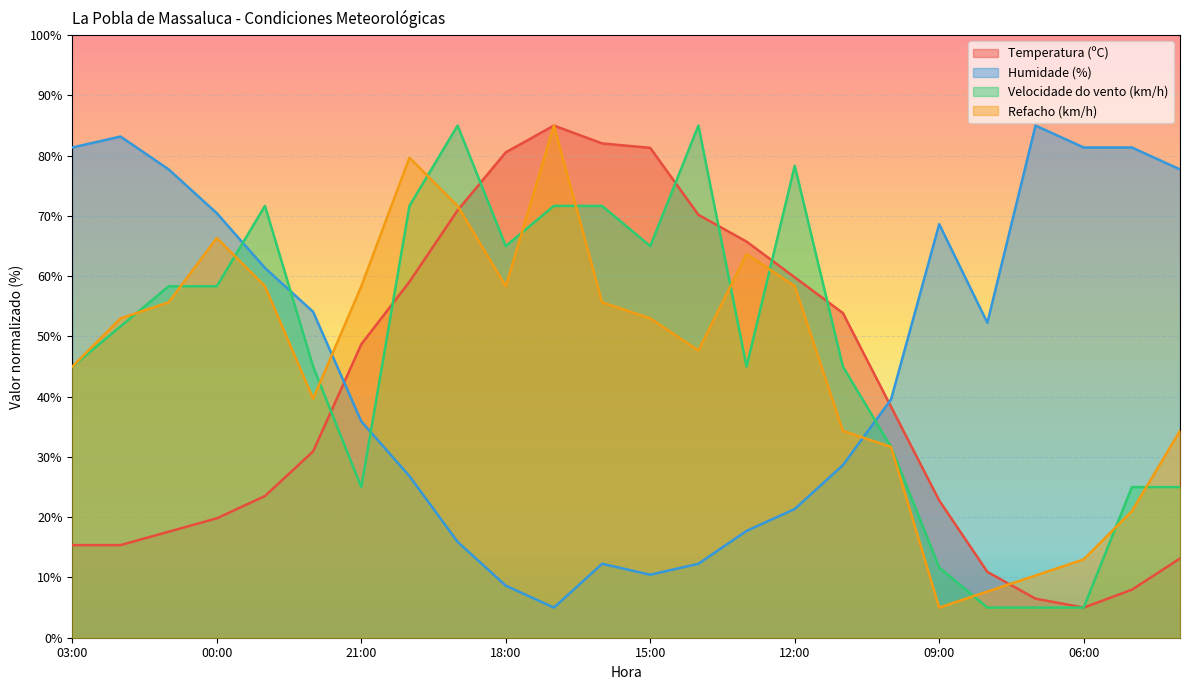

Where do Refacho (km/h) and Temperatura (ºC) first cross each other?

19:00 and 18:00